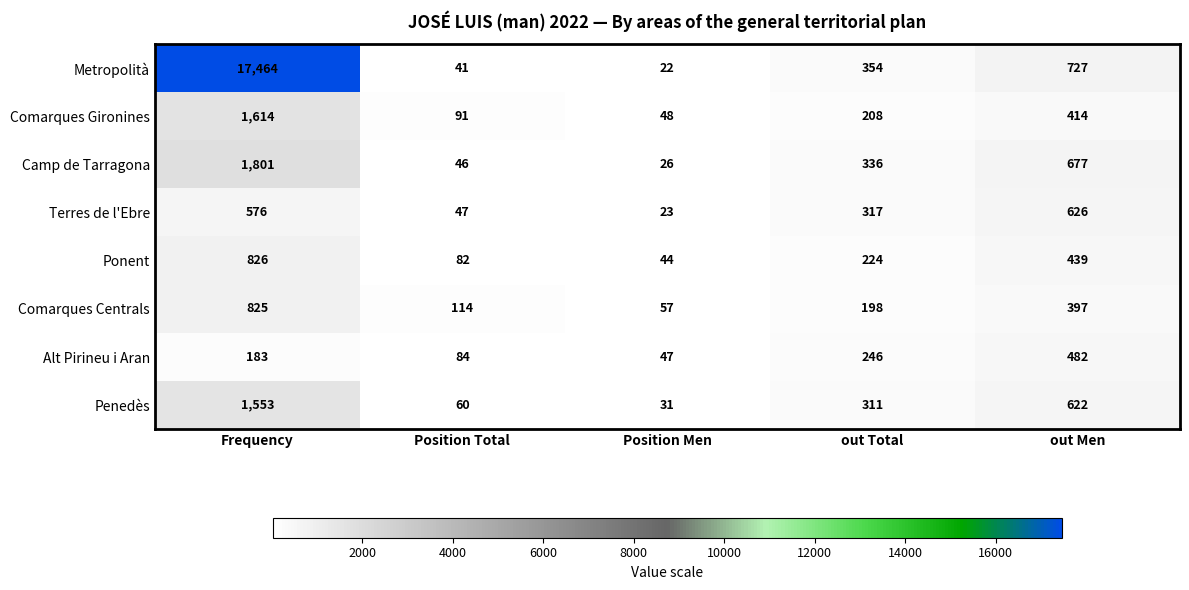

What is the approximate value of Terres de l'Ebre at out Total?

317